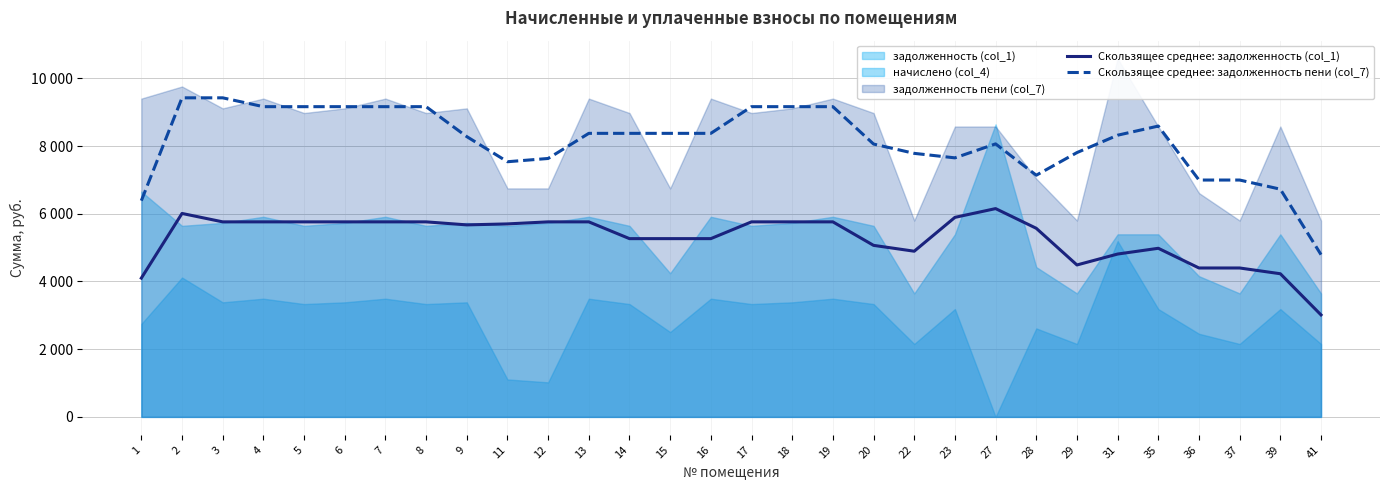

At which category does Скользящее среднее: задолженность пени (col_7) reach its first local valley?

11